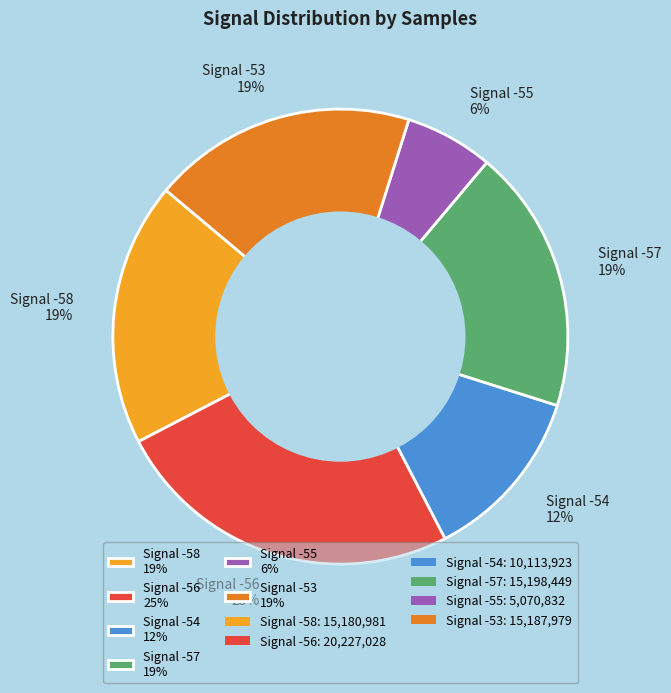

Is there a majority slice in this chart?

No